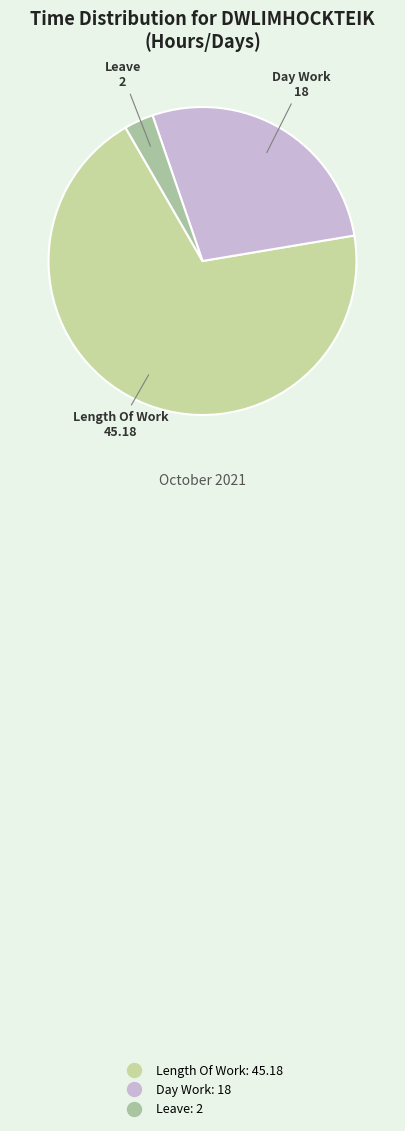

Count the number of slices in the pie.

3